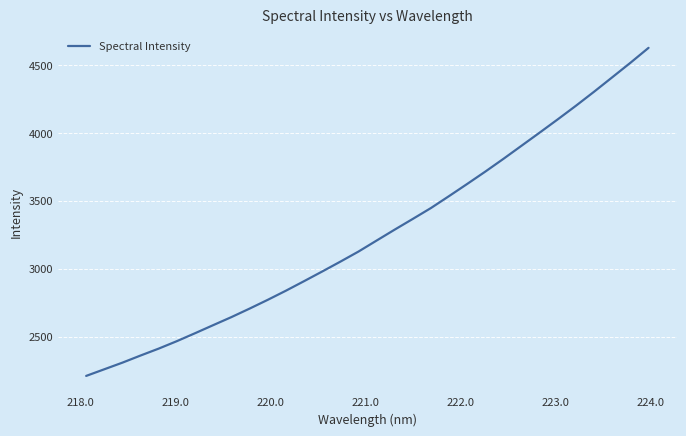

What is the difference between the maximum and minimum values?

2413.3